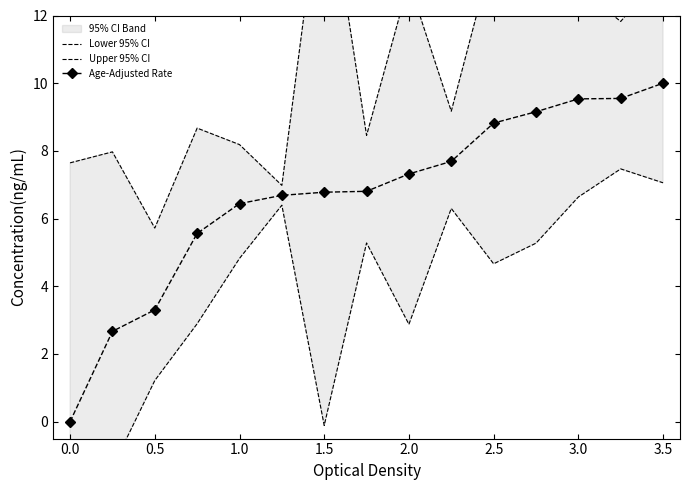

Reading left to right, extract all data points from this chart.

Lower 95% CI: -4.5	-1.4	1.2	2.9	4.8	6.4	-0.1	5.3	2.9	6.3	4.7	5.3	6.6	7.5	7.1
Upper 95% CI: 7.6	8.0	5.7	8.7	8.2	7.0	16.6	8.5	13.0	9.2	13.9	13.8	12.8	11.8	13.3
Age-Adjusted Rate: 0.0	2.7	3.3	5.6	6.4	6.7	6.8	6.8	7.3	7.7	8.8	9.2	9.5	9.5	10.0